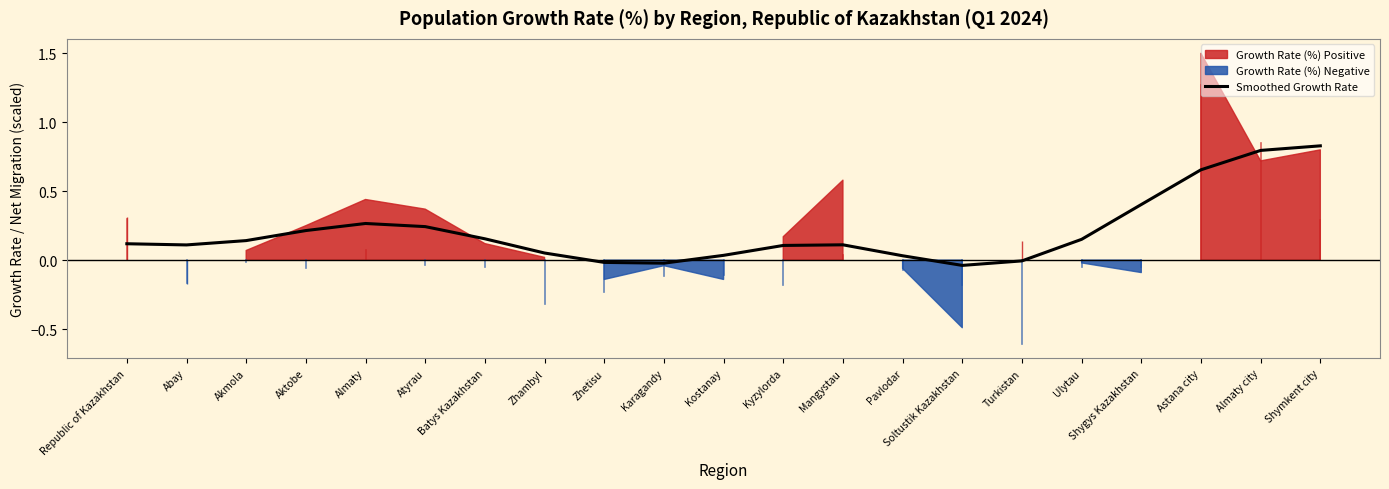

The chart shows a value of 0.0 at Kyzylorda. True or false?

False